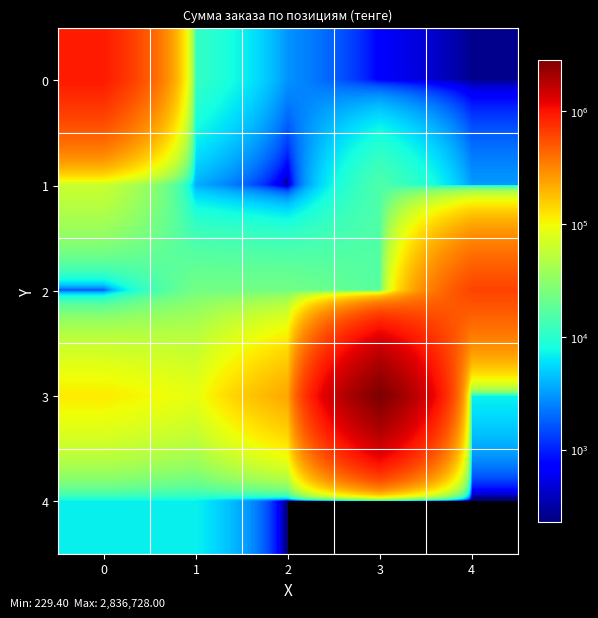

Reading right to left, extract all data points from this chart.

0: 4=261.2	3=669.0	2=2919.3	1=11299.0	0=926280.0
1: 4=3118.8	3=15048.0	2=229.4	1=3770.0	0=61953.6
2: 4=607500.0	3=16431.3	2=23108.0	1=23040.0	0=1624.4
3: 4=7024.2	3=2836728.0	2=226584.0	1=86355.0	0=114570.0
4: 4=0.0	3=0.0	2=0.0	1=7024.2	0=7024.2